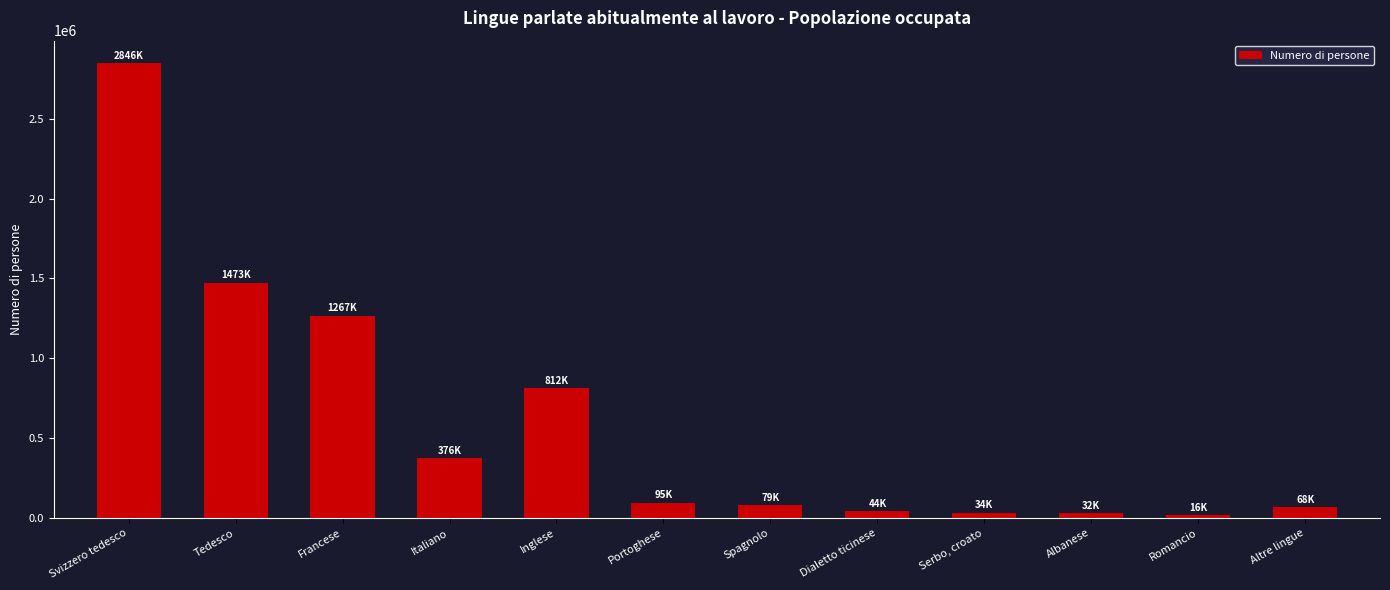

How many values are below 95331?

6